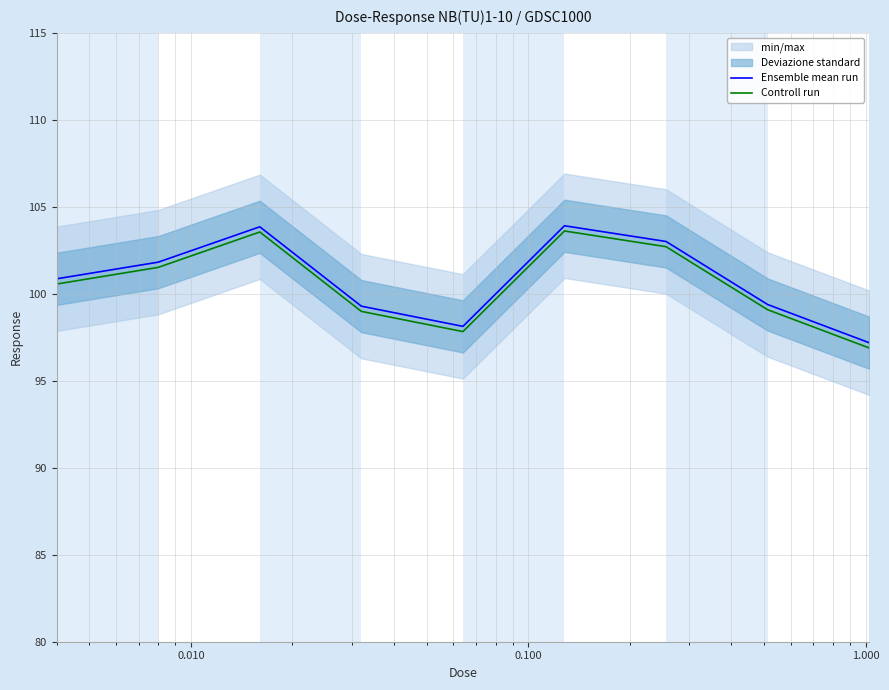

Rank the series by their average value, from highest to lowest.

Ensemble mean run, Controll run